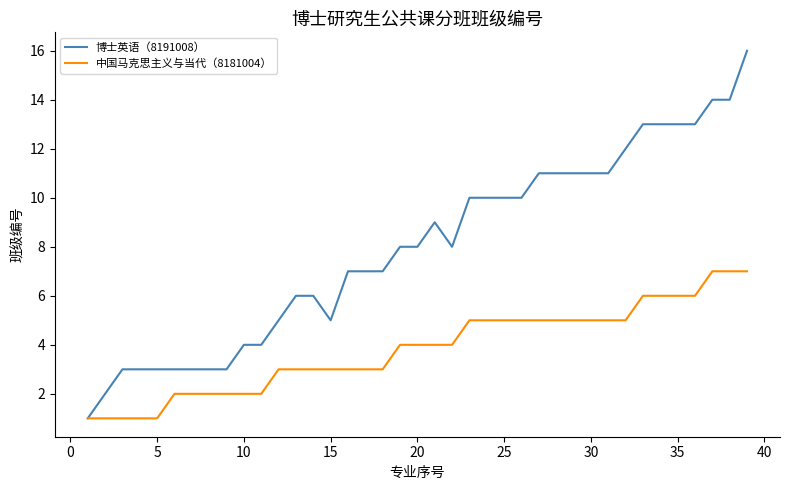

List the series in order of their overall mean, lowest first.

中国马克思主义与当代（8181004）, 博士英语（8191008）